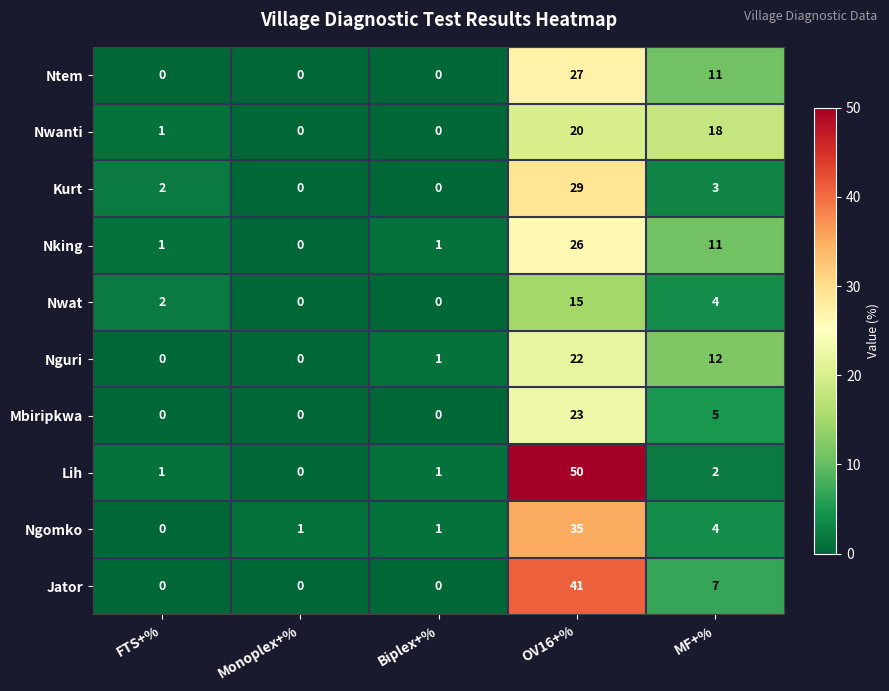

At which category is the sum across all series the highest?

OV16+%